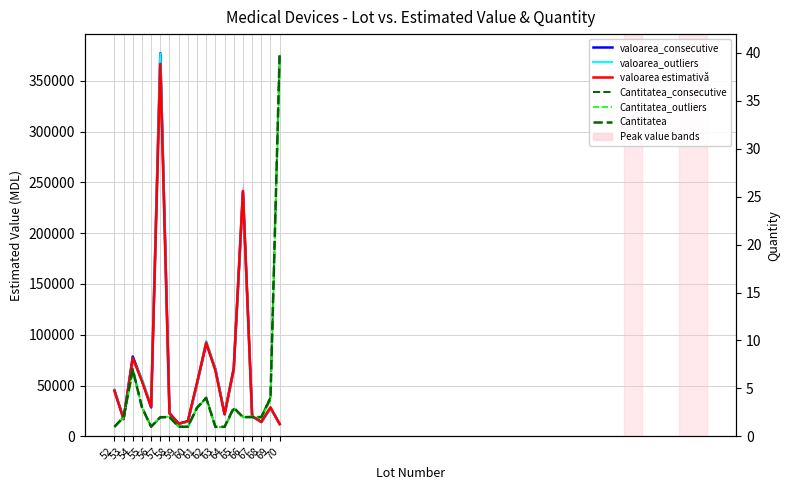

True or false: valoarea estimativă and valoarea_outliers intersect in this chart.

True